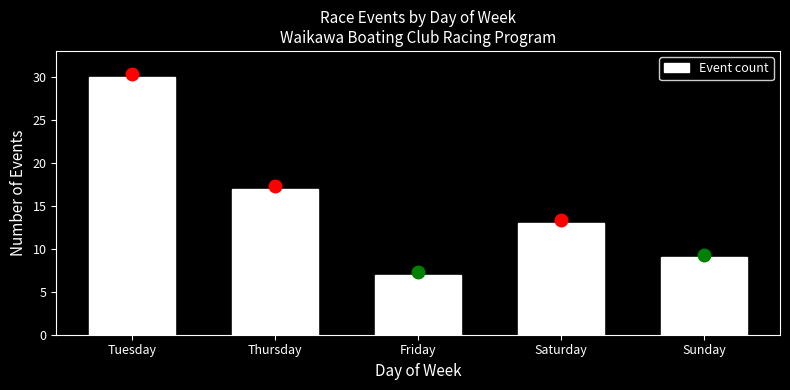

Reading left to right, extract all data points from this chart.

30	17	7	13	9